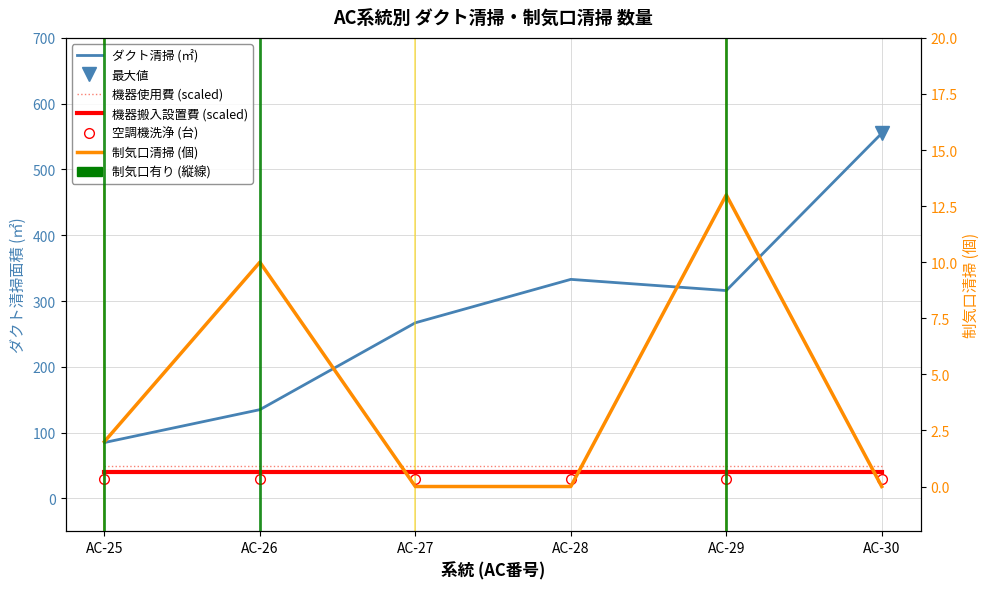

The value of ダクト清掃 (㎡) at AC-28 is 487. True or false?

False